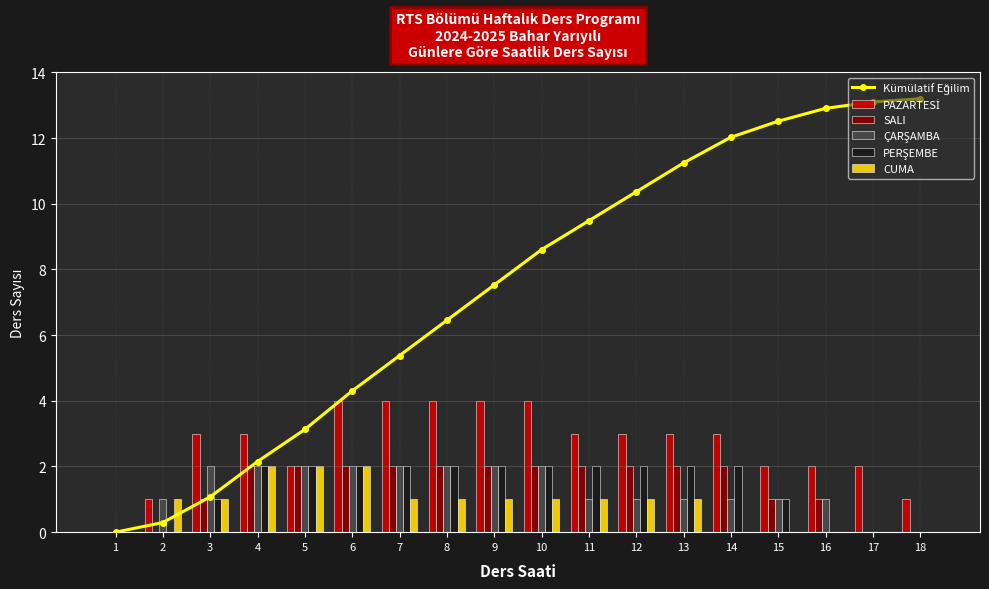

How many CUMA values are between 0 and 1?

15